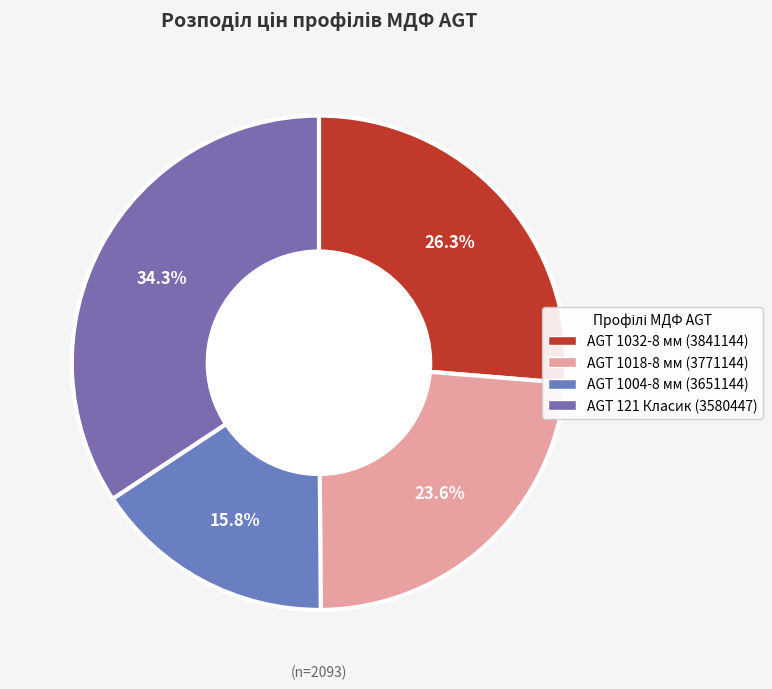

Is there a majority slice in this chart?

No